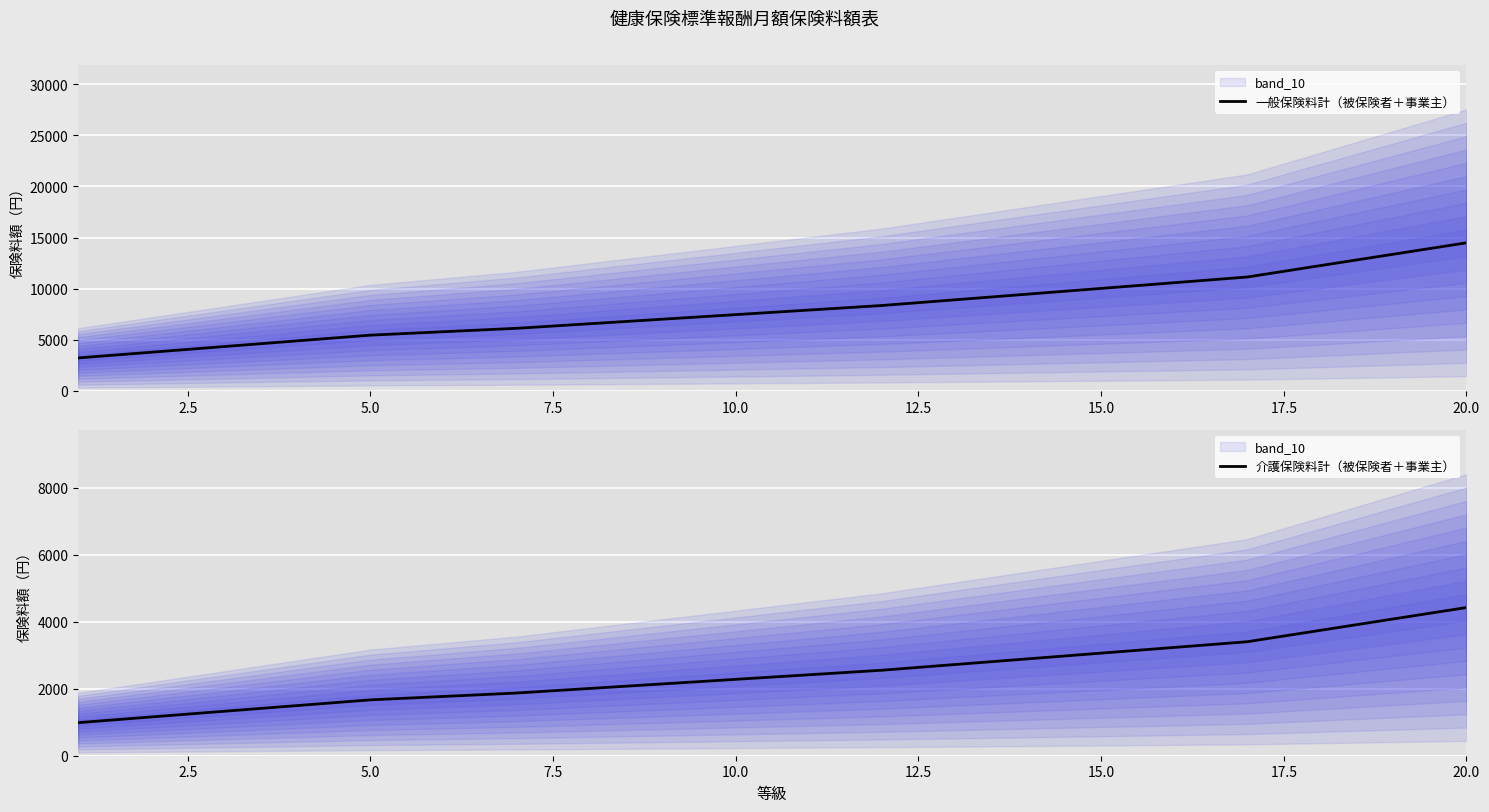

The value of 一般保険料計（被保険者＋事業主） at 15.0 is 15009.1. True or false?

False